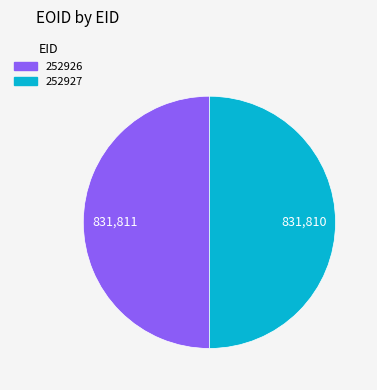

Is the sum of 252926 and 252927 greater than half?

Yes